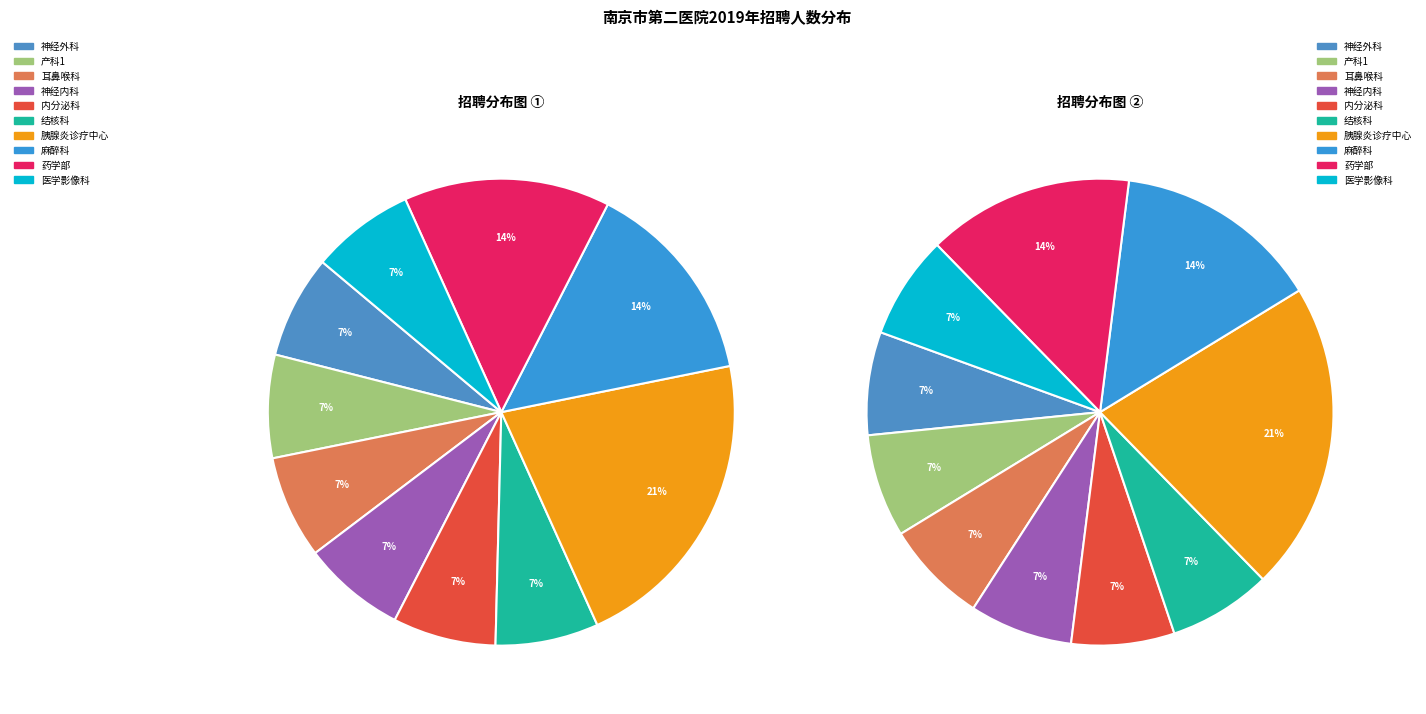

To the nearest percent, what is the average slice percentage?

10%